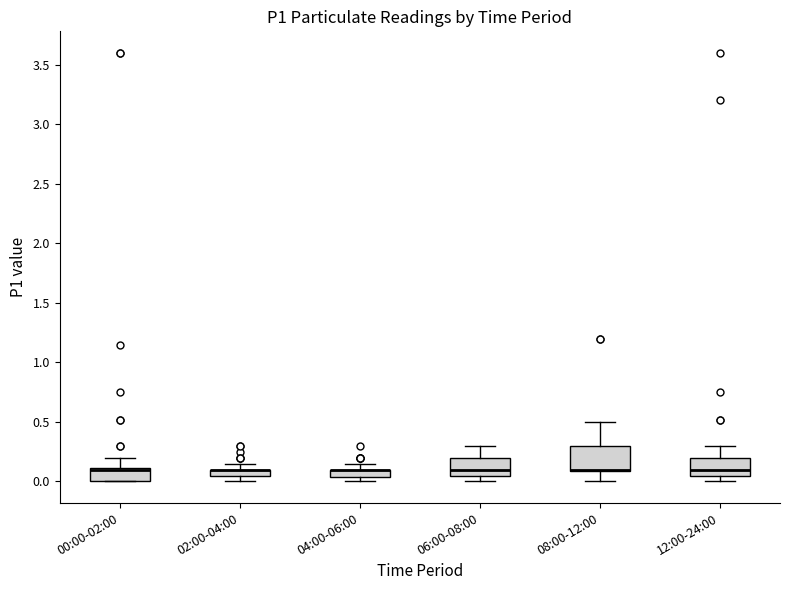

Which box is the tallest, from its lower edge to its upper edge?

08:00-12:00